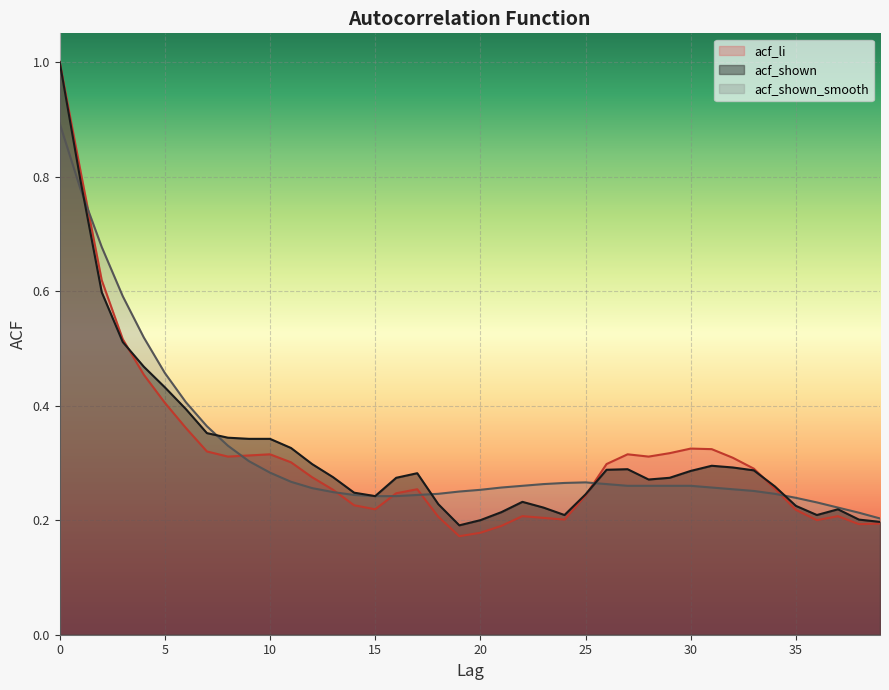

How many acf_li values are between 0 and 1?

40